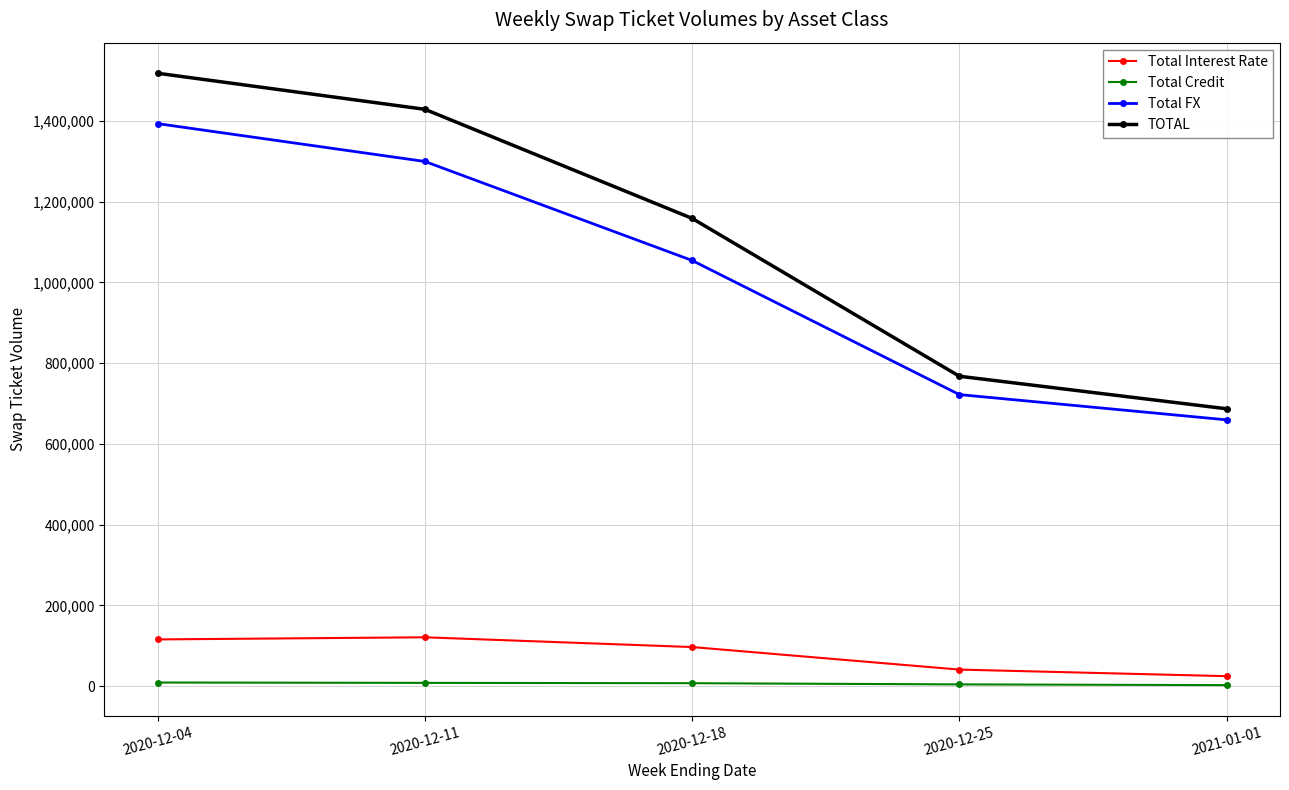

Where is Total Credit nearest to the value 5833?

2020-12-25